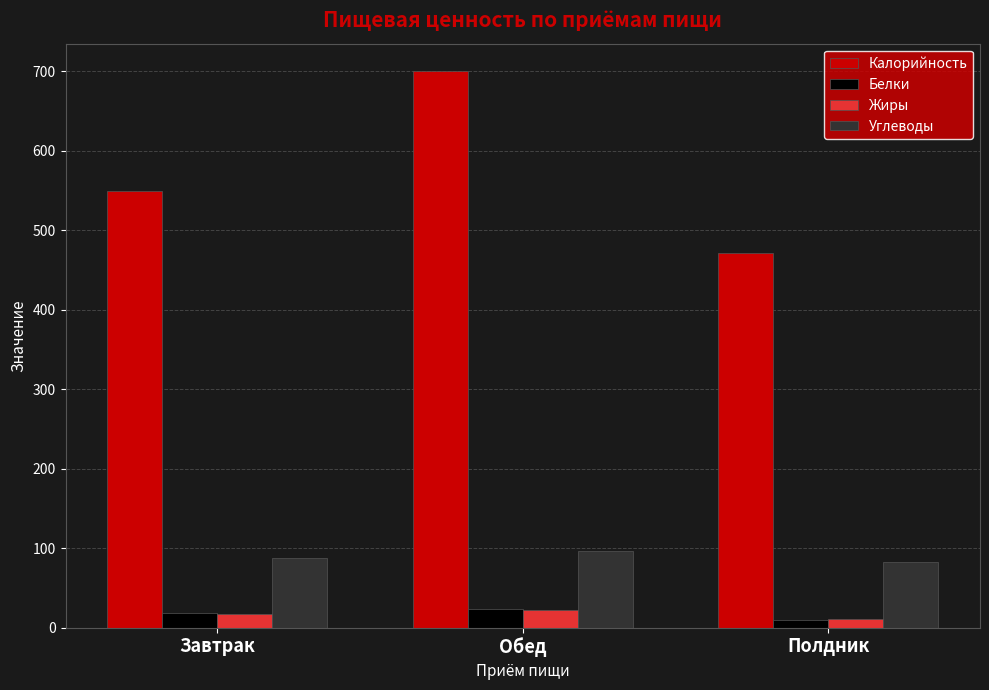

Where does the Углеводы series first go above 88?

Завтрак